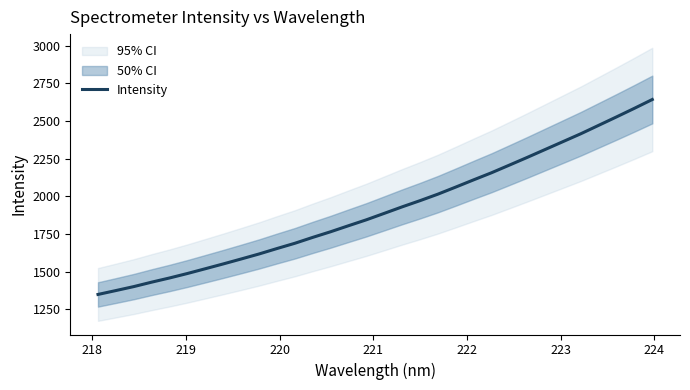

What is the maximum value for Intensity?

2642.8